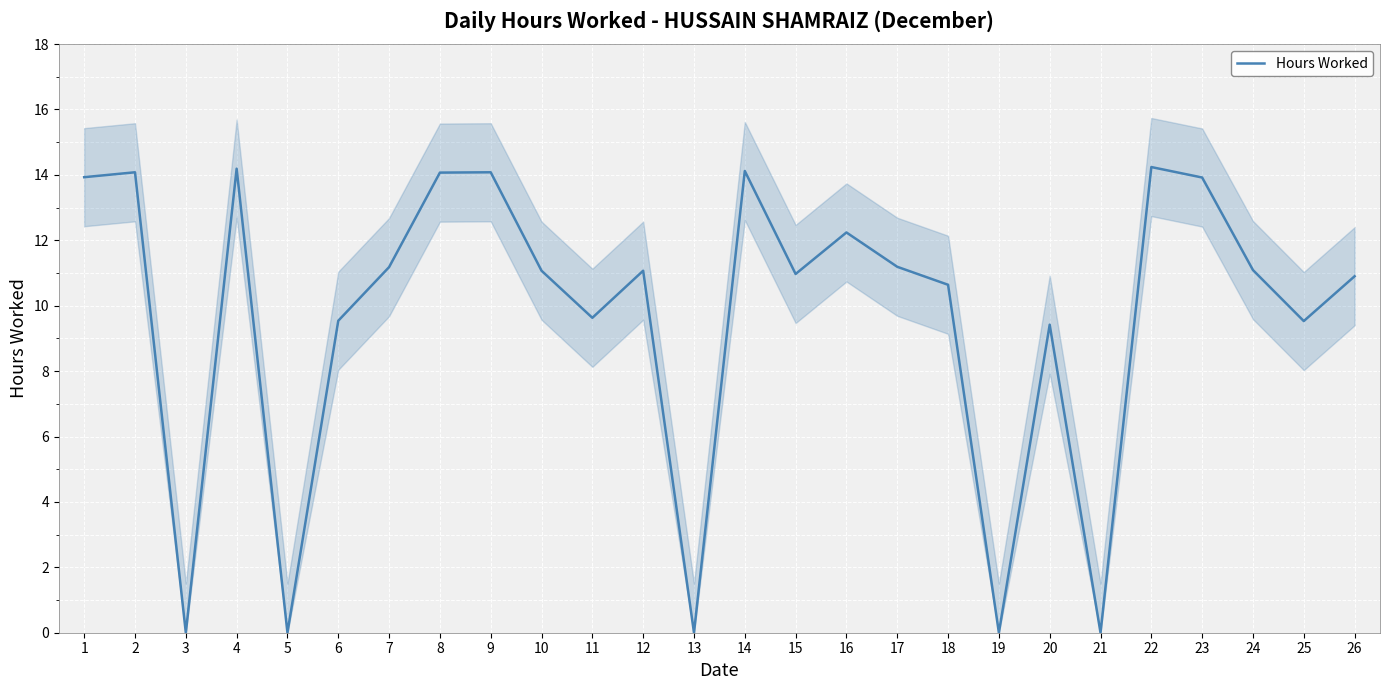

True or false: the data shows 23.1 at 14.

False